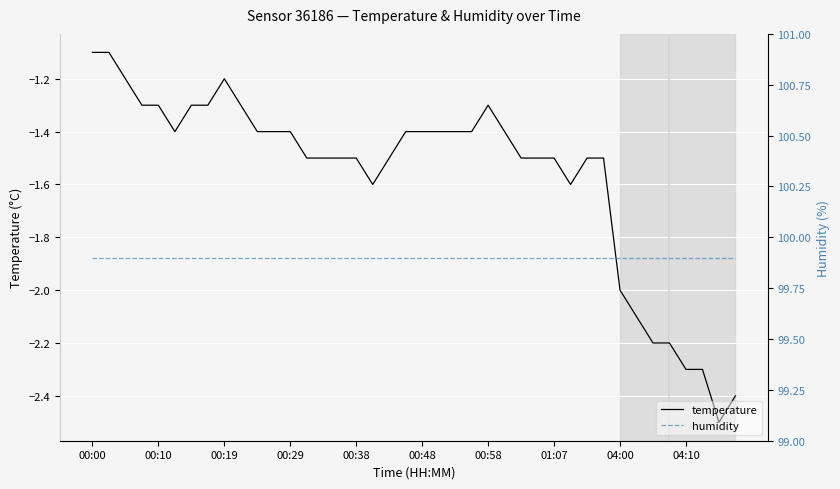

The temperature series shows -2.0 at 04:00. True or false?

True